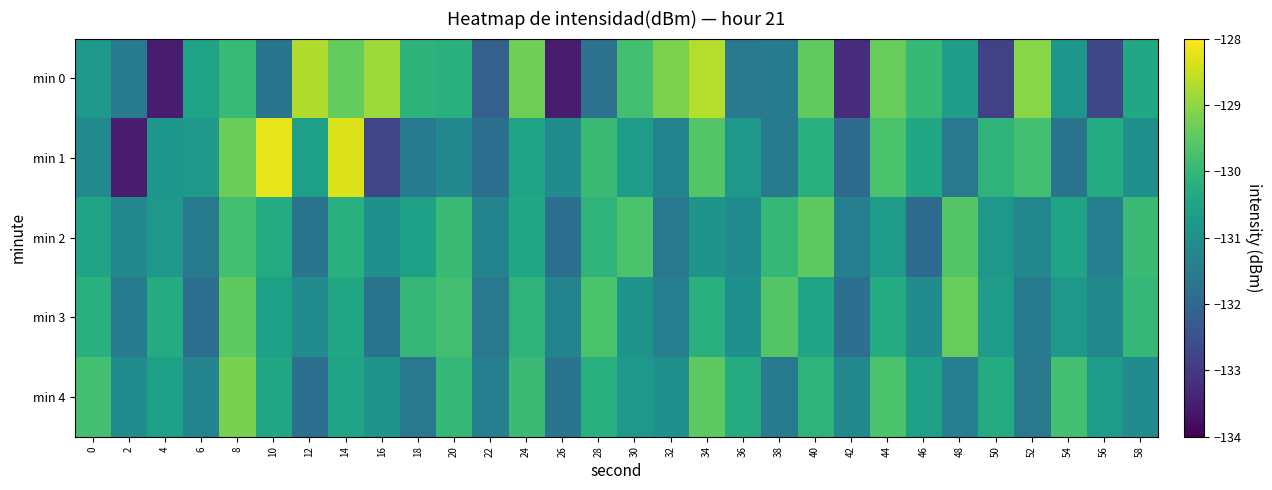

Reading left to right, transcribe all the data shown in this chart.

min 0: 0=-130.8	2=-131.6	4=-133.5	6=-130.5	8=-129.9	10=-131.7	12=-128.7	14=-129.4	16=-128.9	18=-130.1	20=-130.2	22=-132.2	24=-129.3	26=-133.6	28=-131.7	30=-129.8	32=-129.2	34=-128.7	36=-131.6	38=-131.6	40=-129.5	42=-133.2	44=-129.4	46=-130.0	48=-130.6	50=-132.8	52=-129.1	54=-130.8	56=-132.7	58=-130.4
min 1: 0=-131.1	2=-133.6	4=-130.9	6=-130.8	8=-129.3	10=-128.2	12=-130.6	14=-128.3	16=-132.7	18=-131.5	20=-131.2	22=-131.8	24=-130.5	26=-131.1	28=-129.9	30=-130.7	32=-131.3	34=-129.6	36=-130.8	38=-131.5	40=-130.2	42=-131.9	44=-129.7	46=-130.4	48=-131.6	50=-130.1	52=-129.8	54=-131.7	56=-130.3	58=-131.0
min 2: 0=-130.5	2=-131.2	4=-130.8	6=-131.5	8=-129.8	10=-130.3	12=-131.7	14=-130.2	16=-131.0	18=-130.6	20=-129.9	22=-131.3	24=-130.4	26=-131.8	28=-130.1	30=-129.7	32=-131.6	34=-130.9	36=-131.1	38=-130.0	40=-129.5	42=-131.4	44=-130.7	46=-131.9	48=-129.6	50=-130.8	52=-131.2	54=-130.5	56=-131.4	58=-129.9
min 3: 0=-130.2	2=-131.5	4=-130.3	6=-131.8	8=-129.5	10=-130.6	12=-131.1	14=-130.4	16=-131.7	18=-130.0	20=-129.8	22=-131.6	24=-130.1	26=-131.3	28=-129.7	30=-130.9	32=-131.4	34=-130.2	36=-131.0	38=-129.6	40=-130.5	42=-131.8	44=-130.3	46=-131.1	48=-129.4	50=-130.7	52=-131.5	54=-130.8	56=-131.2	58=-130.0
min 4: 0=-129.8	2=-131.1	4=-130.6	6=-131.3	8=-129.2	10=-130.4	12=-131.8	14=-130.5	16=-130.9	18=-131.6	20=-130.0	22=-131.4	24=-129.9	26=-131.7	28=-130.2	30=-130.8	32=-131.0	34=-129.5	36=-130.3	38=-131.5	40=-130.1	42=-131.2	44=-129.7	46=-130.6	48=-131.4	50=-130.3	52=-131.6	54=-129.8	56=-130.7	58=-131.1